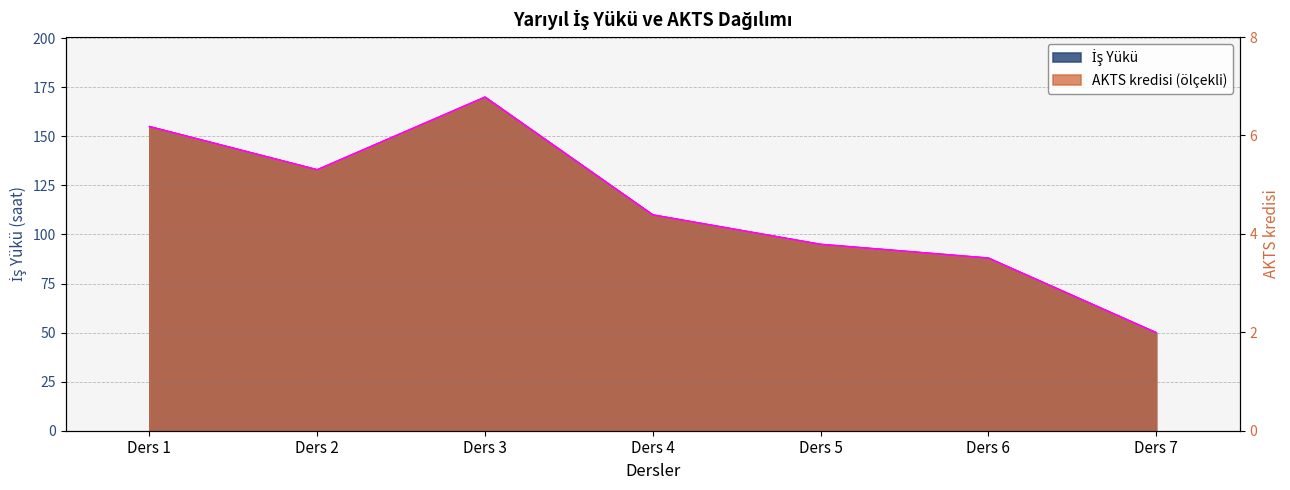

What are all the series names shown in the legend?

İş Yükü, AKTS kredisi